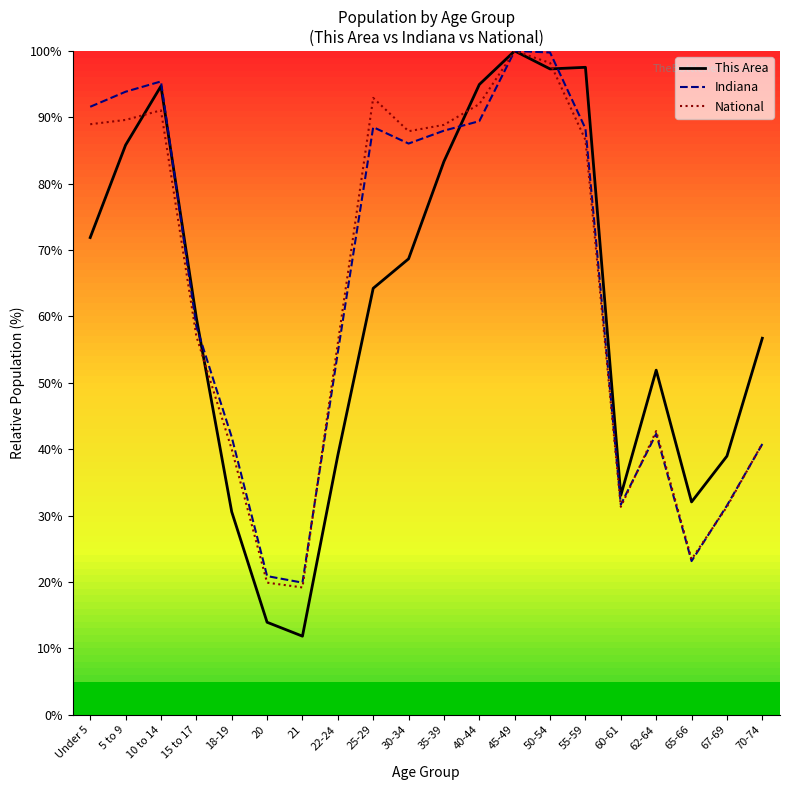

At how many categories does at least one series exceed 35?

16